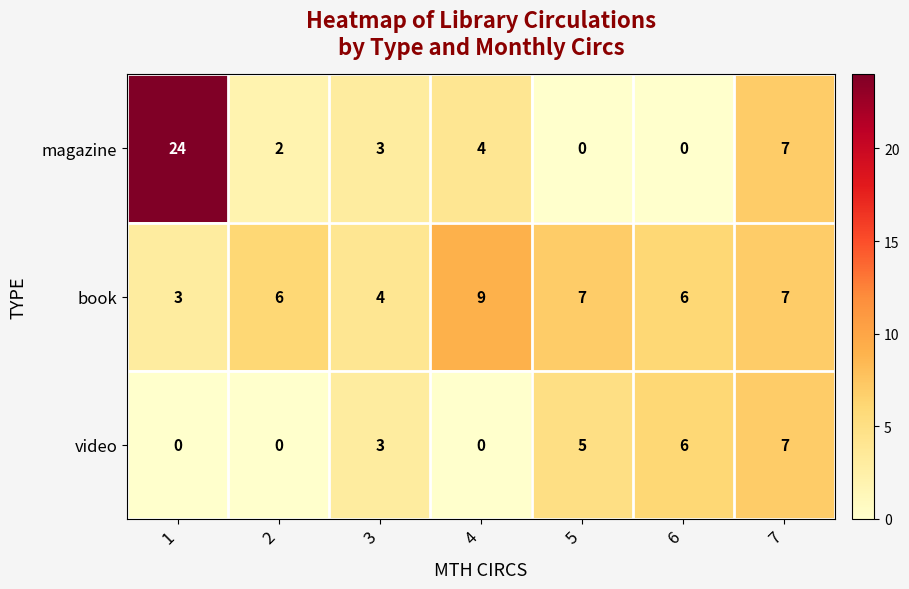

What is the approximate value of book at 3?

4